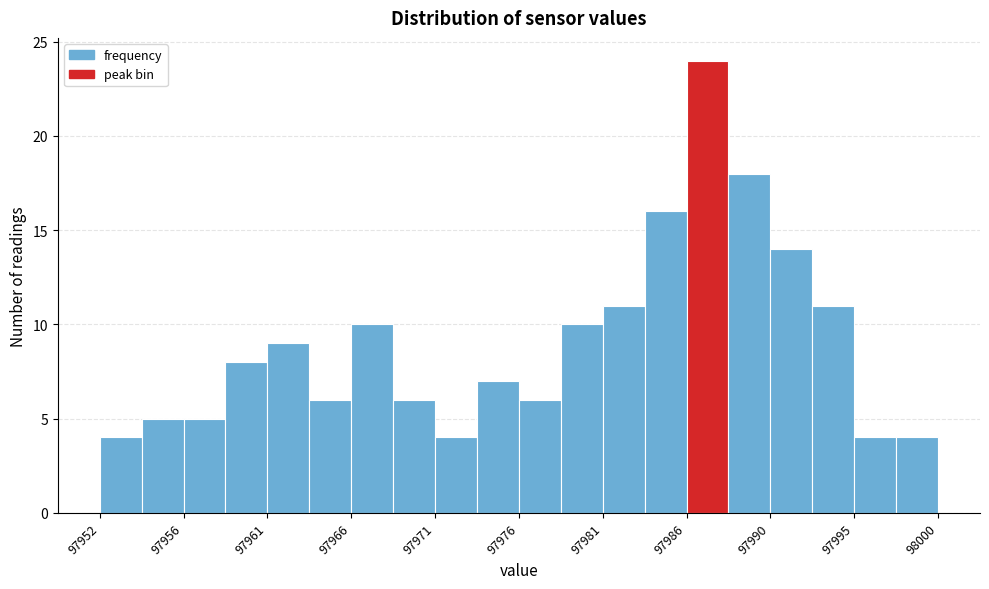

How tall is the bar that spans 97985.5 to 97988.0 on the x-axis? Neither the bar edges nor the heights are printed on the chart, so give them approximately, as read against the axes.

24